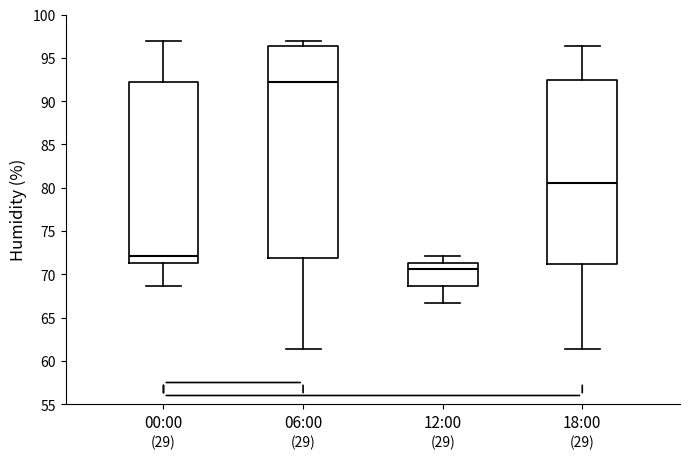

Which box's median line is the lowest?

12:00